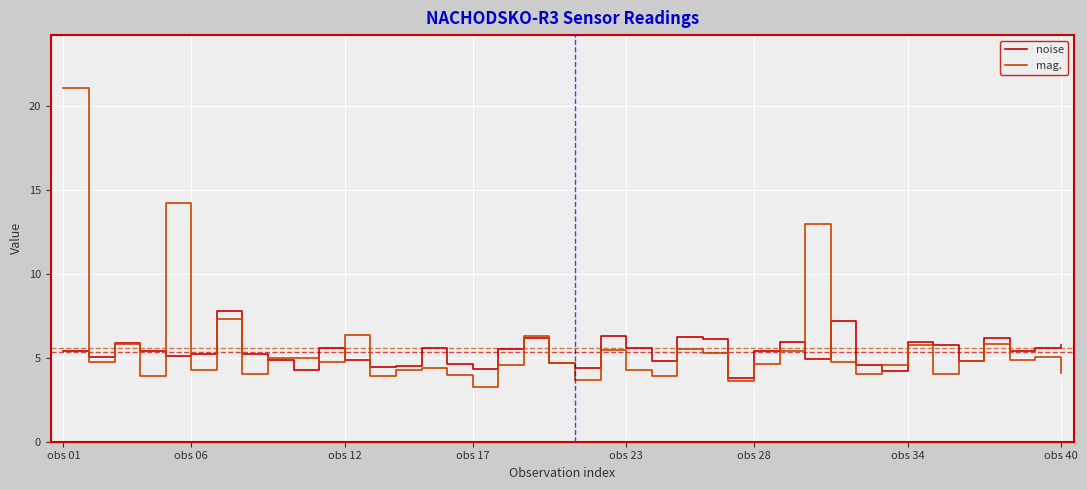

What is the minimum value for noise?

3.8